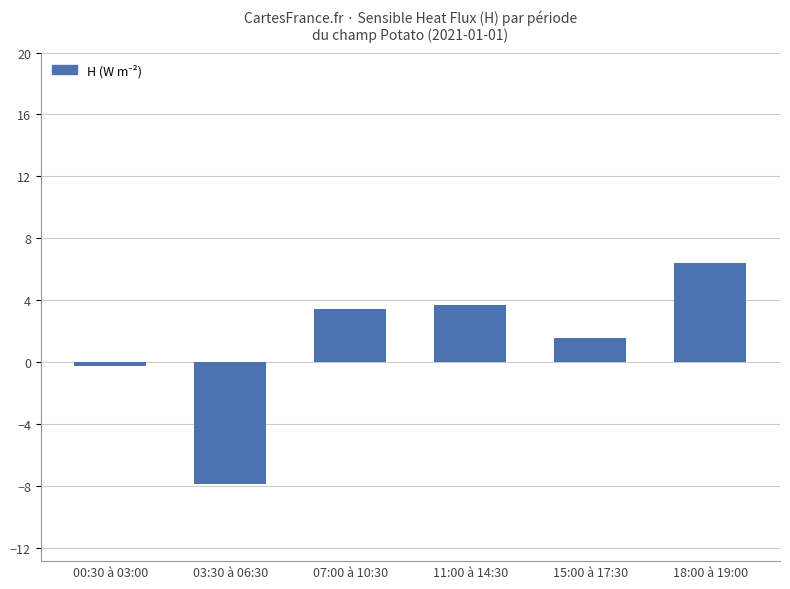

What is the difference between the maximum and minimum values?

14.3